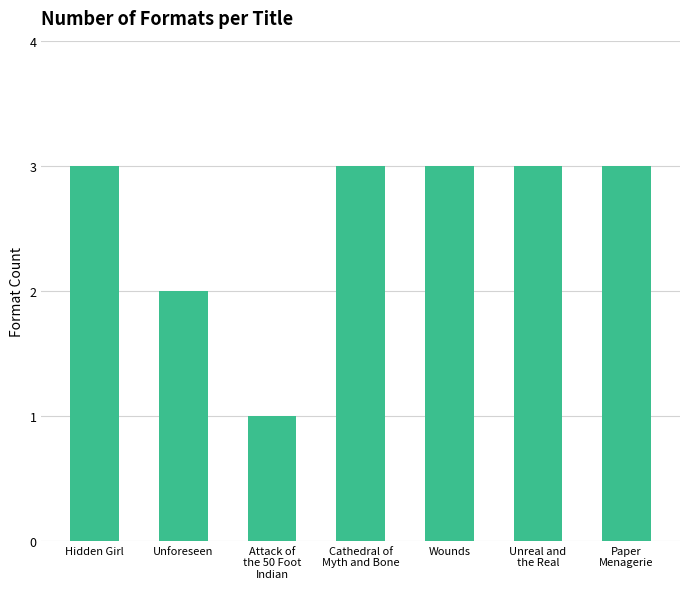

The value at Cathedral of
Myth and Bone is 1. True or false?

False